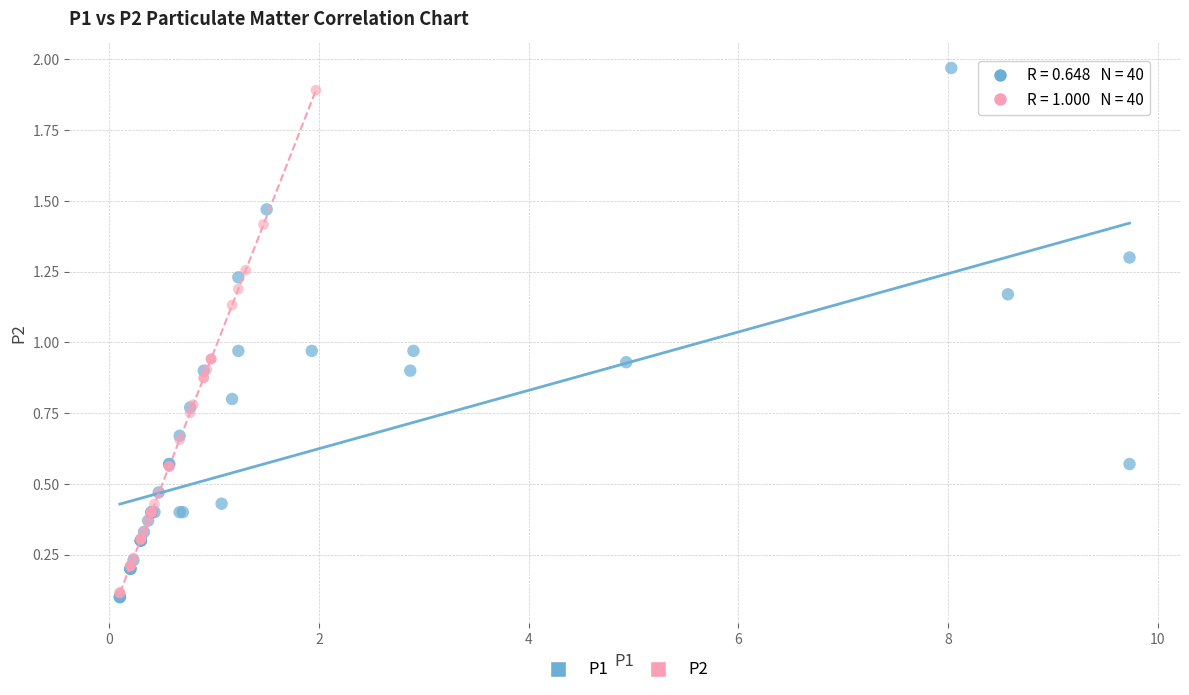

Which series has the largest Y range (max minus min)?

P1